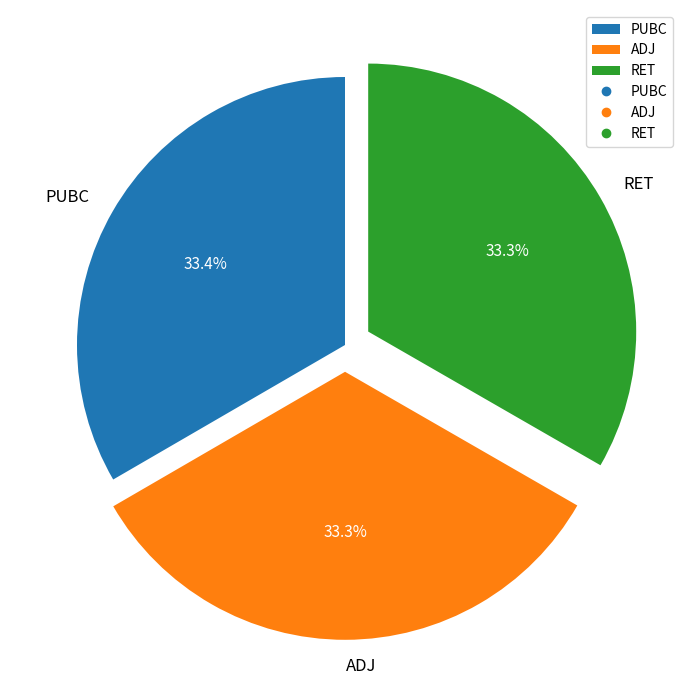

To the nearest percent, what is the average slice percentage?

33%